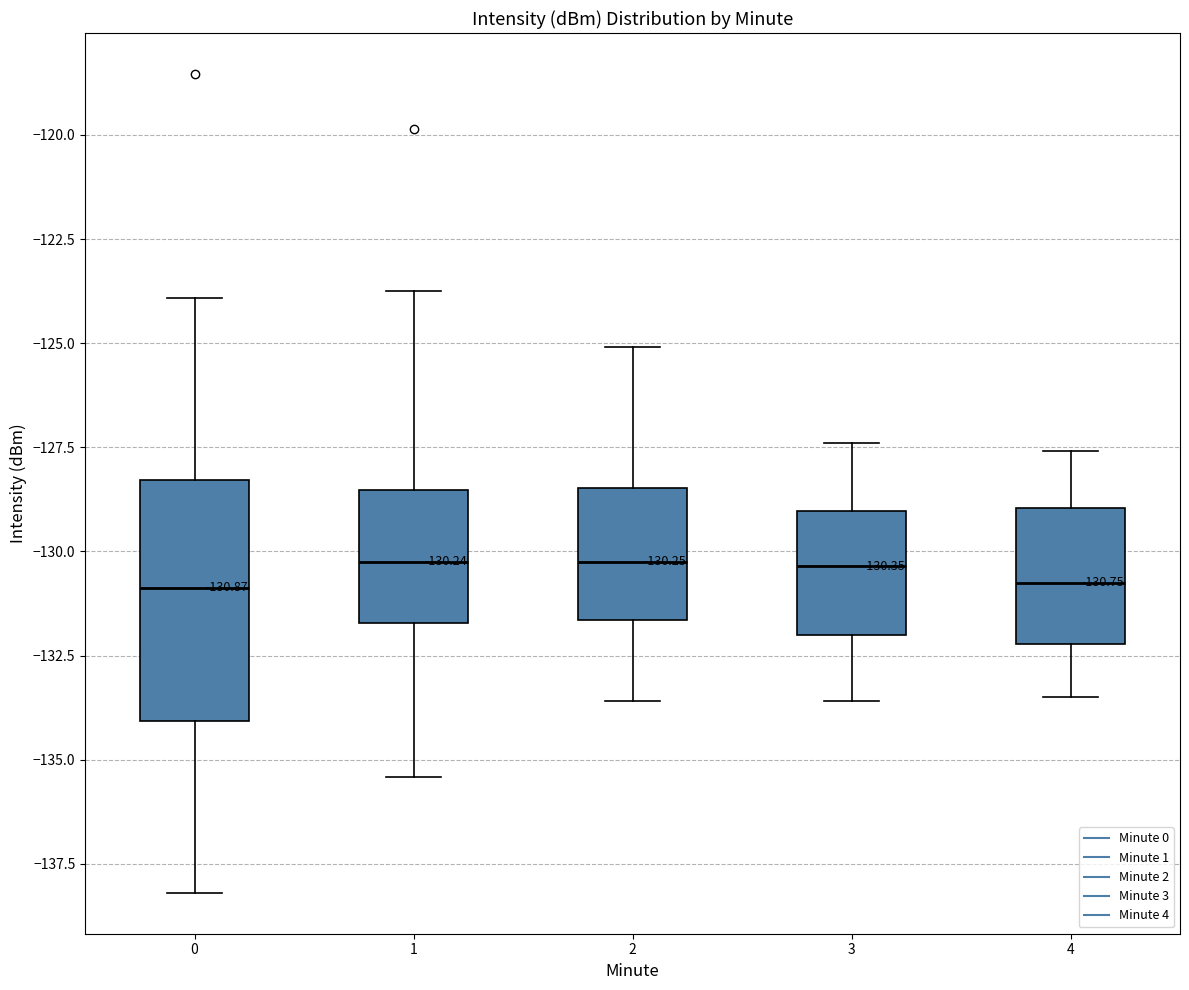

Which box is the tallest, from its lower edge to its upper edge?

0